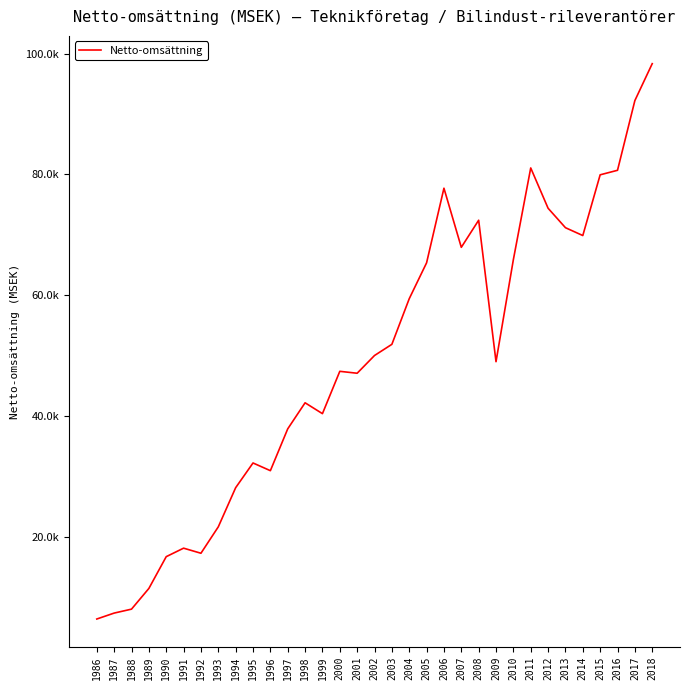

At which category does the data reach its first local valley?

1992